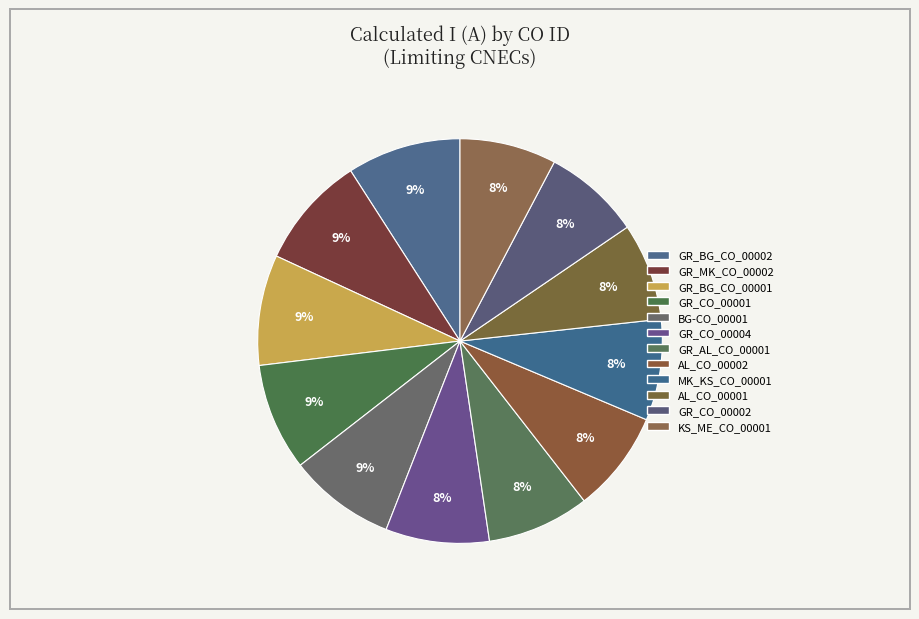

Rank the categories by value from highest to lowest.

GR_BG_CO_00002, GR_MK_CO_00002, GR_BG_CO_00001, GR_CO_00001, BG-CO_00001, GR_CO_00004, GR_AL_CO_00001, AL_CO_00002, MK_KS_CO_00001, AL_CO_00001, GR_CO_00002, KS_ME_CO_00001